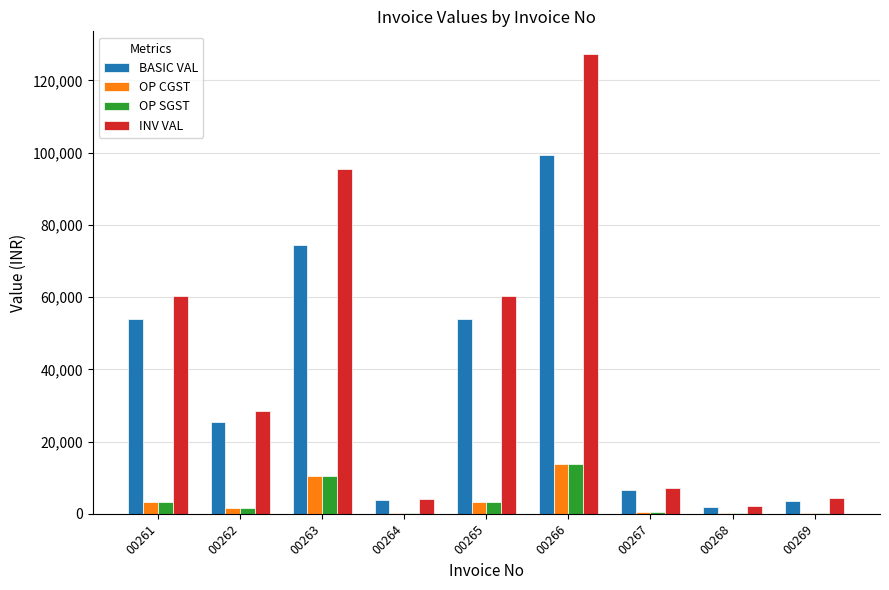

Which series has the largest total across all categories?

INV VAL